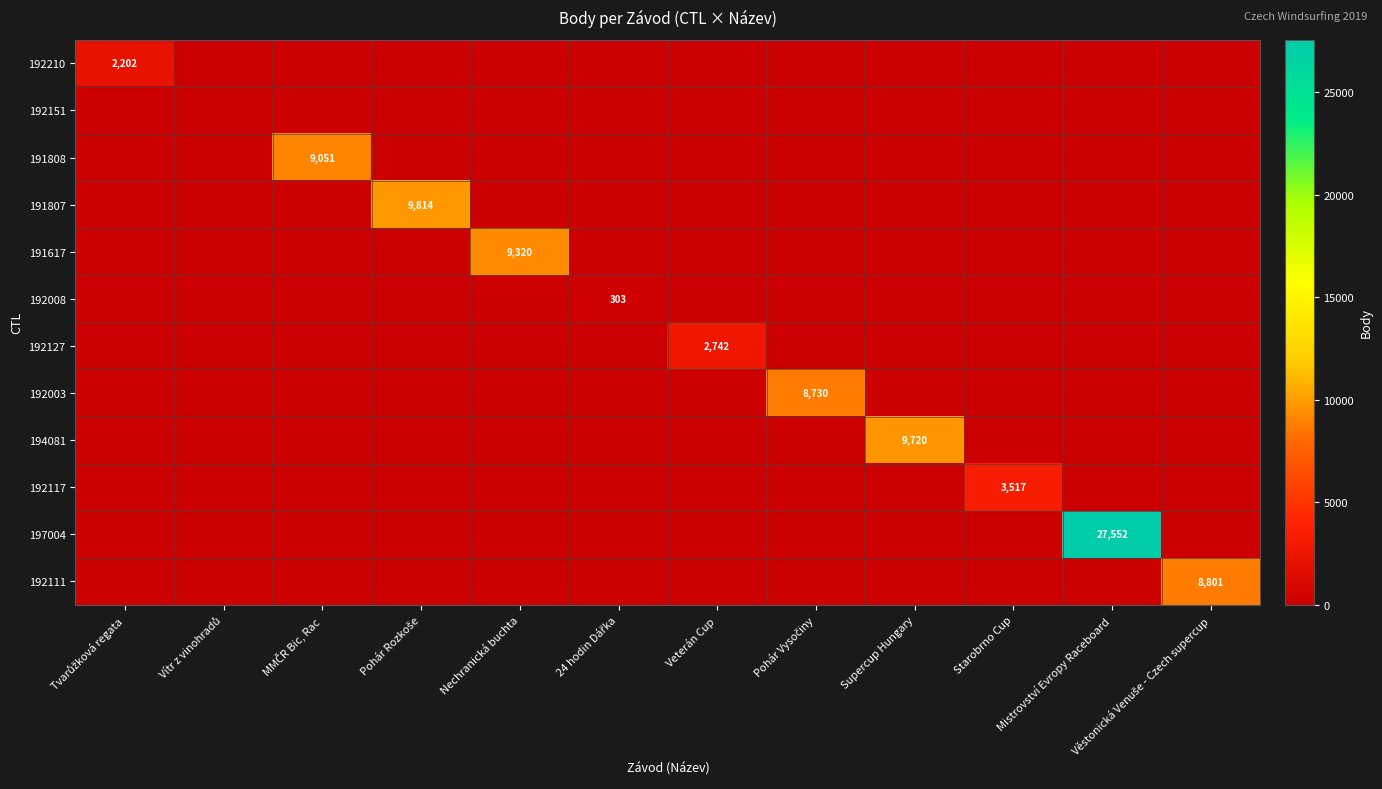

What is the difference between the 192003 values at Pohár Vysočiny and Supercup Hungary?

8730